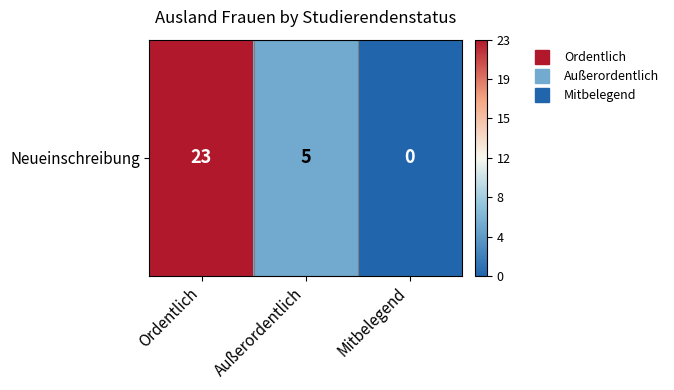

Reading right to left, what are all the values shown in this chart?

0	5	23